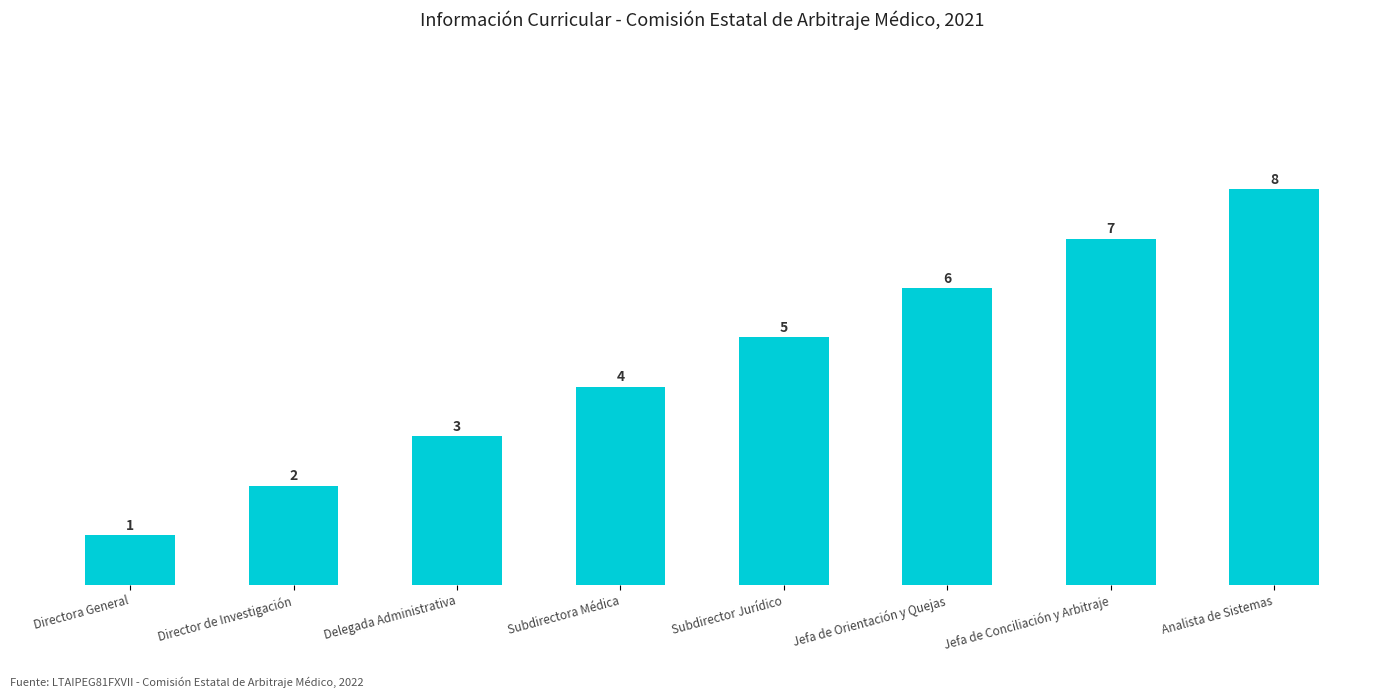

What value does the data have at Subdirector Jurídico?

5